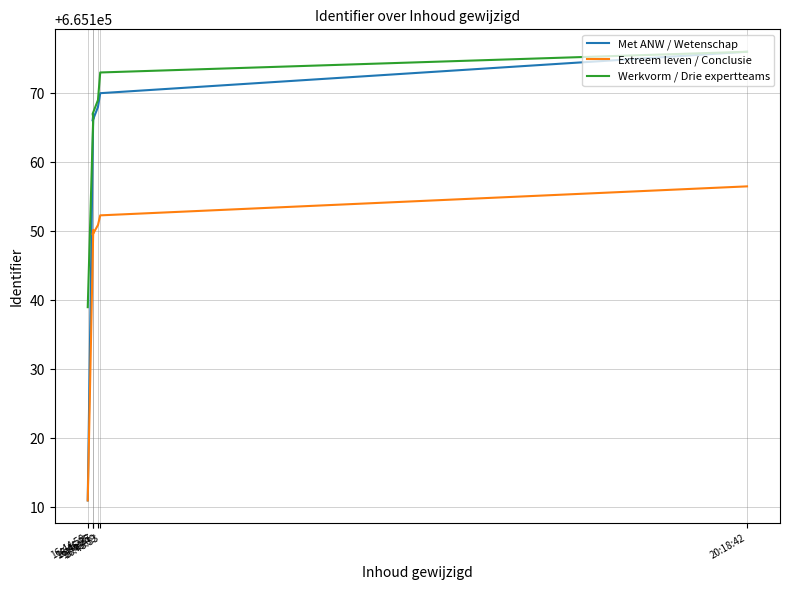

The Werkvorm / Drie expertteams series shows 665139.0 at 16:44:50. True or false?

True